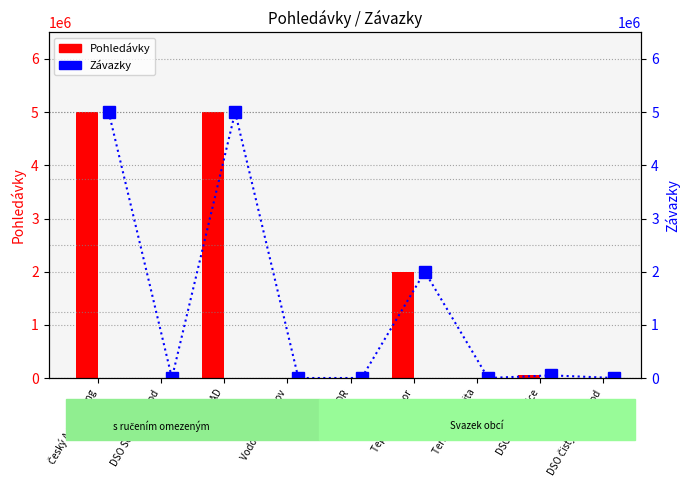

What is the label of the 3rd bar from the right?

Terra Prosperita